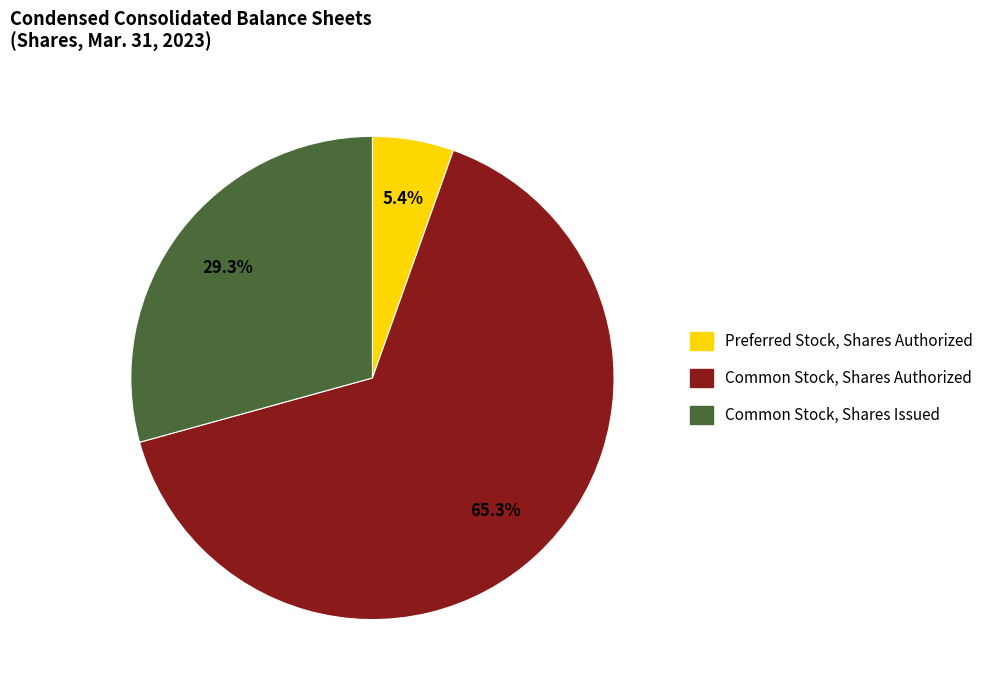

How many slices are in this pie chart?

3